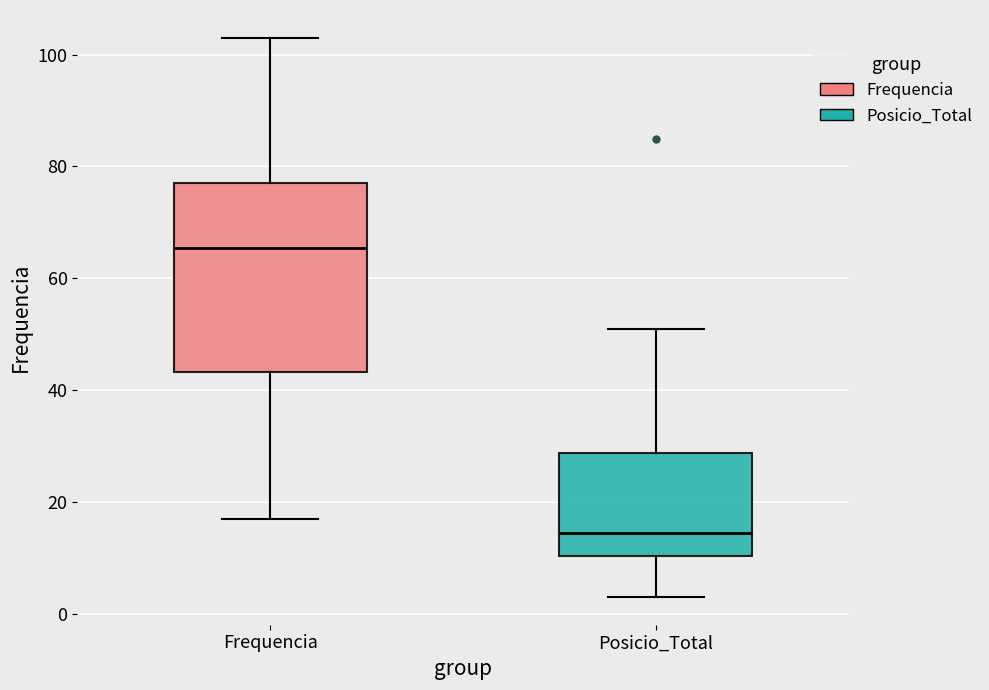

Comparing the boxes themselves (not the whiskers), which one is the tallest?

Frequencia